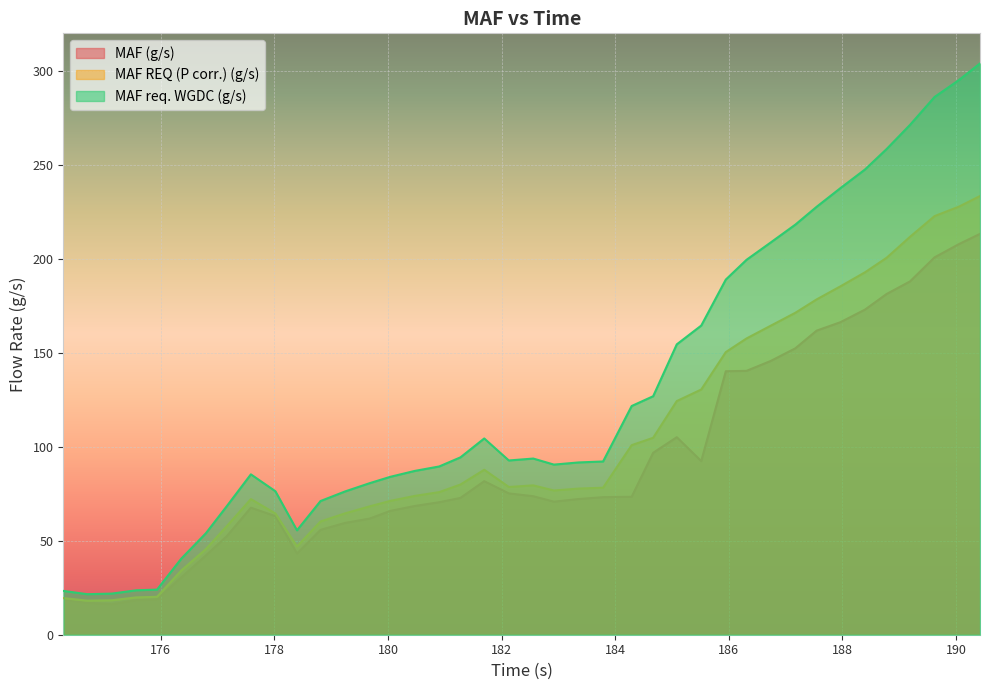

The value of MAF REQ (P corr.) (g/s) at 183.355 is 77.8. True or false?

True